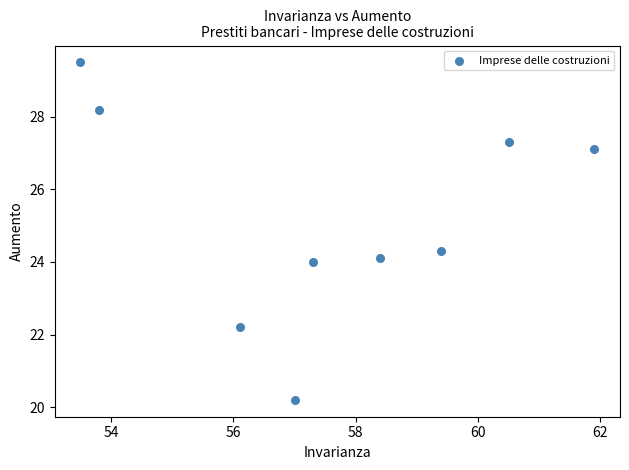

What is the average Y value?

25.2